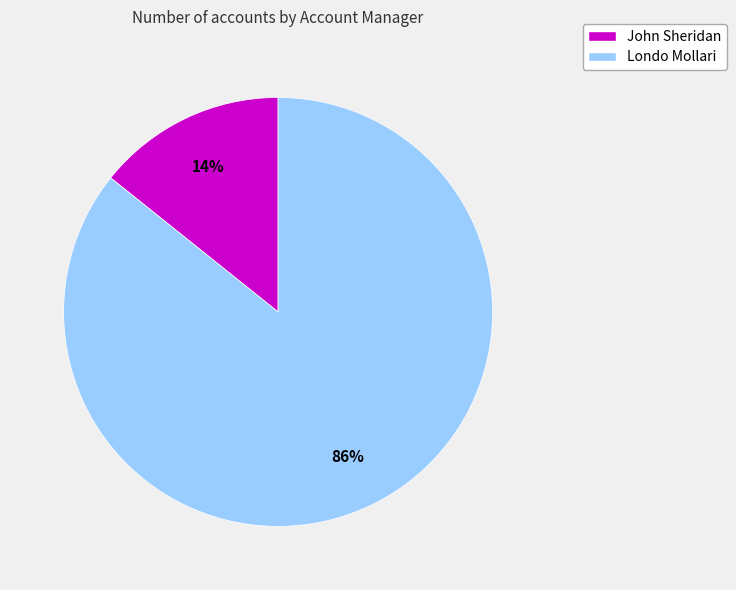

Rank the categories by value from highest to lowest.

Londo Mollari, John Sheridan